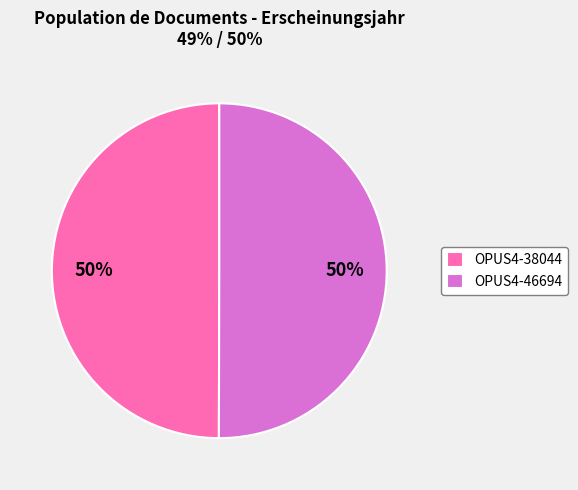

How many slices are in this pie chart?

2